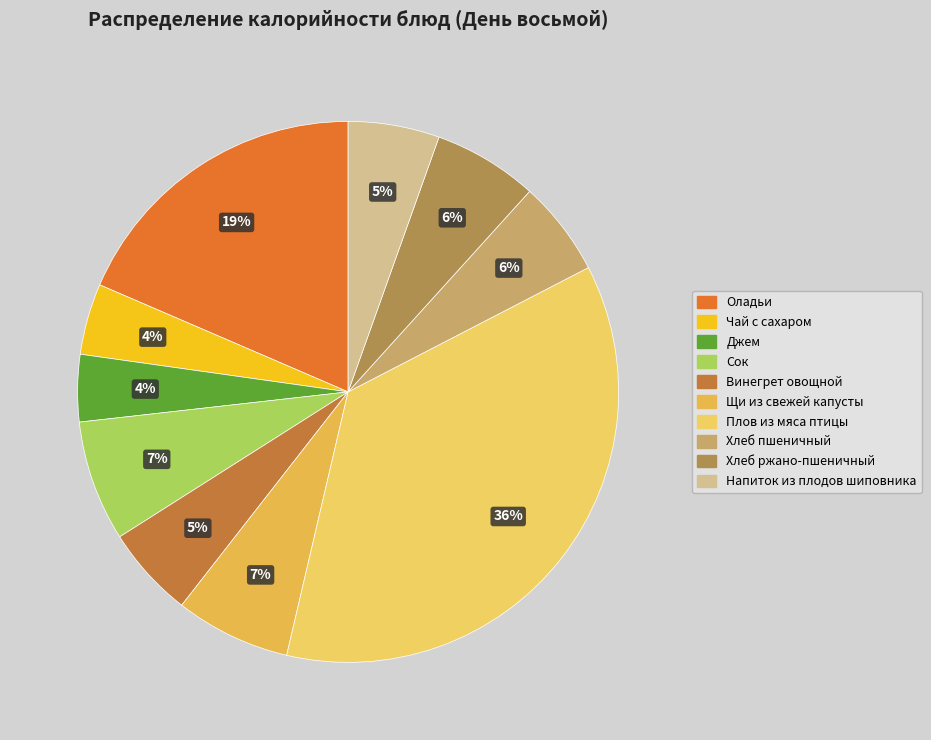

To the nearest percent, what is the difference between the Сок and Хлеб ржано-пшеничный slice percentages?

1%